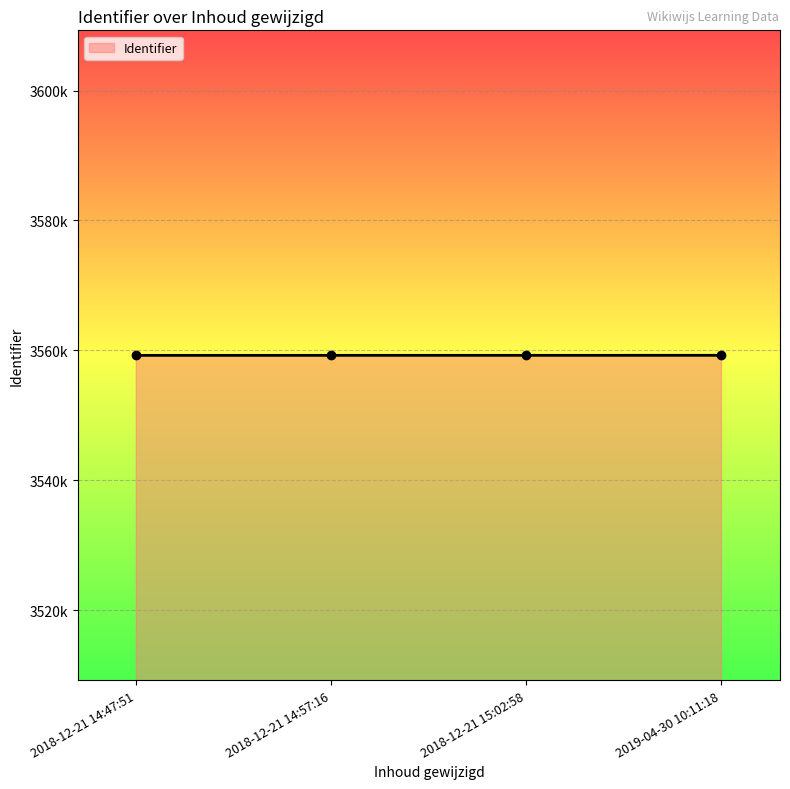

Does the chart have visible grid lines?

Yes